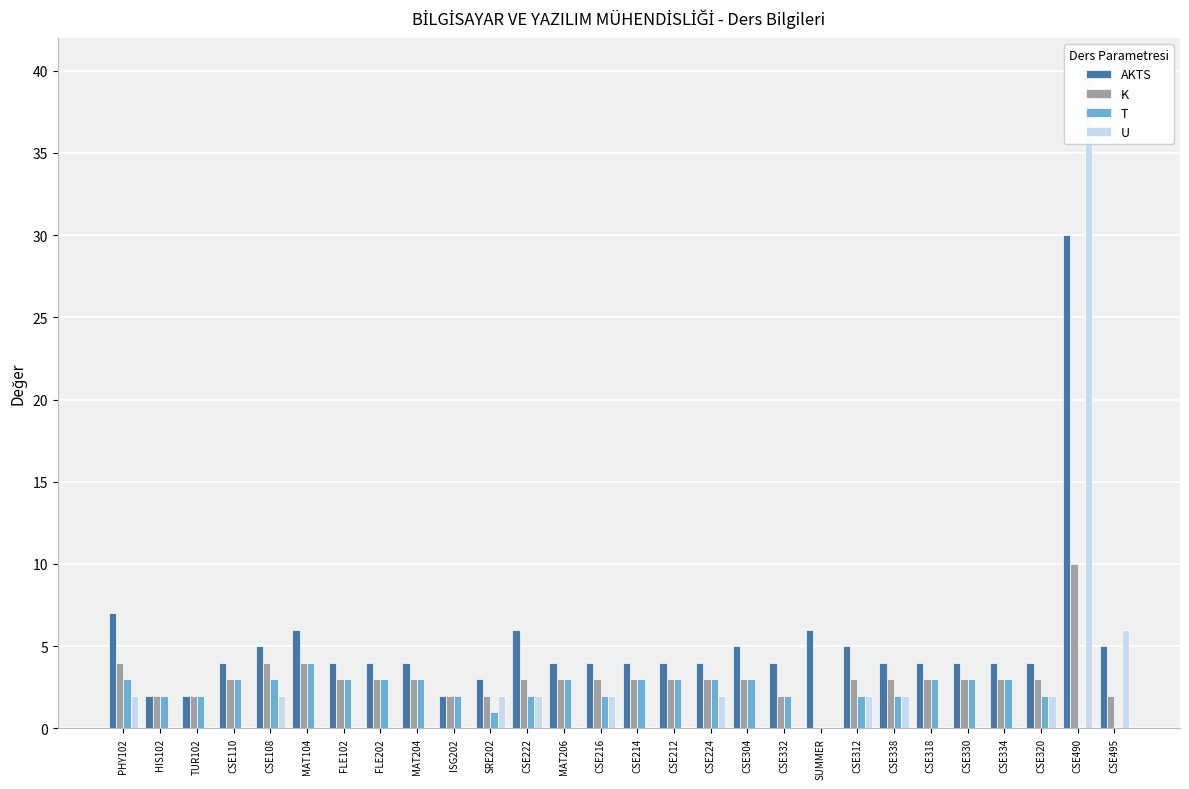

At how many categories does at least one series exceed 15?

1